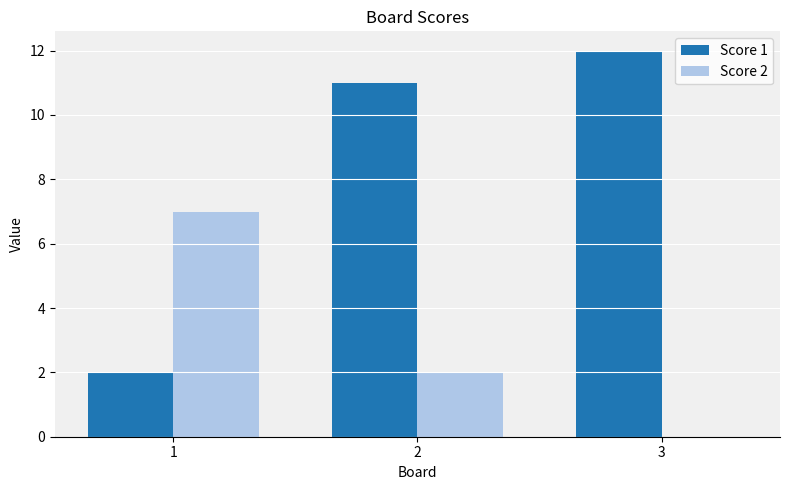

What is the difference between the Score 1 values at 3 and 2?

1